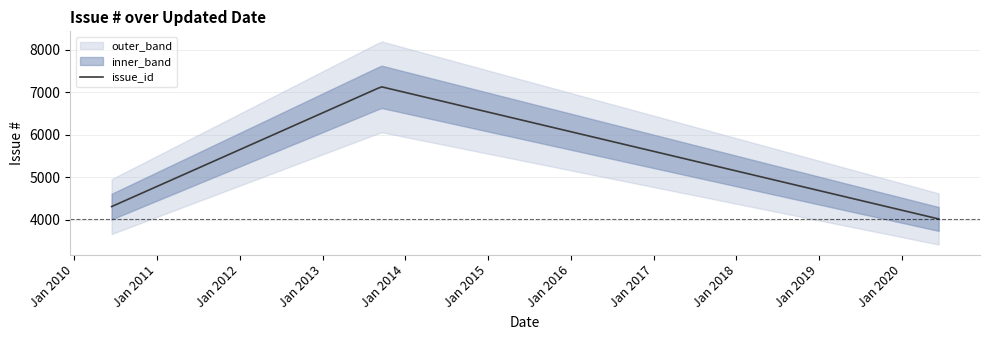

What is the label of the 1st point from the left?

2010-06-15